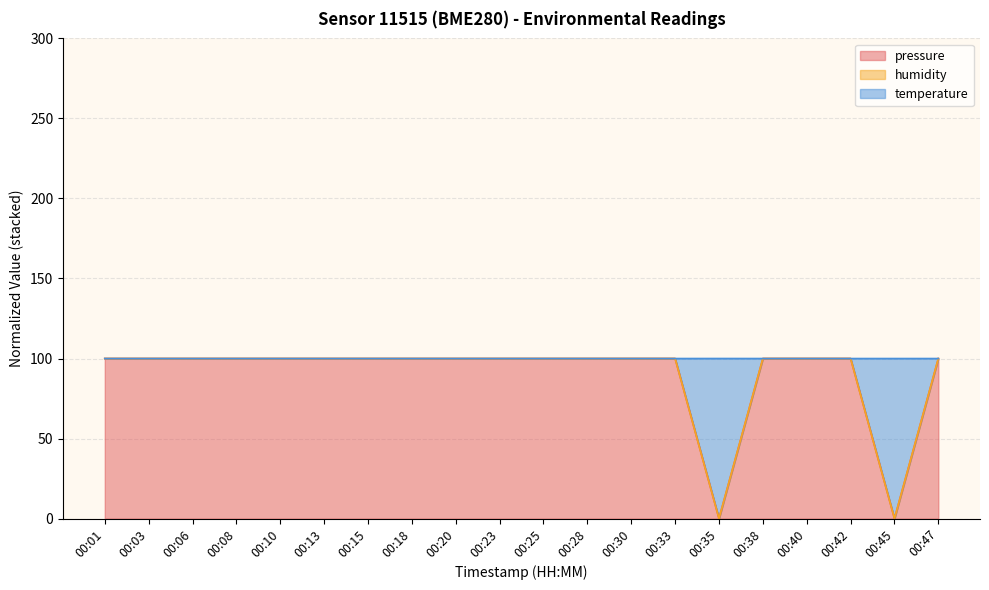

At which label does pressure reach its minimum?

00:45